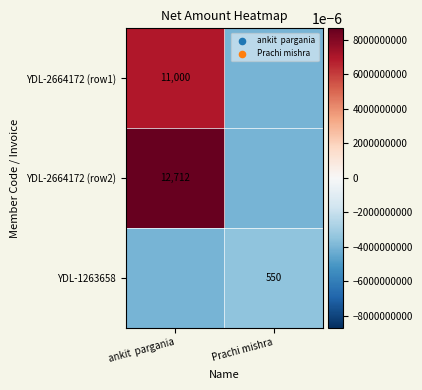

Which category has the lowest value across all series?

Prachi mishra